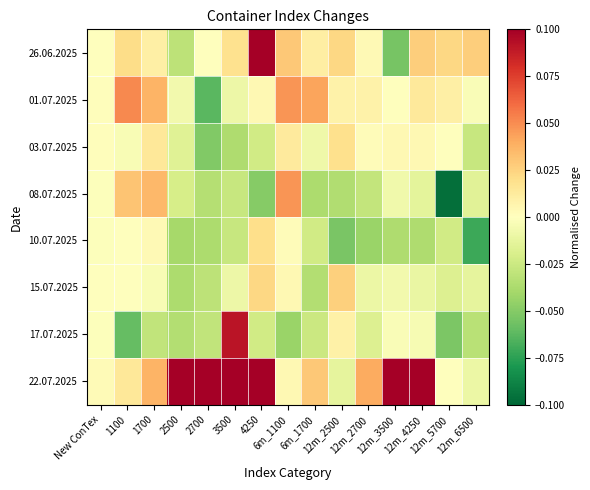

Reading left to right, transcribe all the data shown in this chart.

26.06.2025: New ConTex=0.0	1100=0.0	1700=0.0	2500=-0.0	2700=0.0	3500=0.0	4250=0.1	6m_1100=0.0	6m_1700=0.0	12m_2500=0.0	12m_2700=0.0	12m_3500=-0.1	12m_4250=0.0	12m_5700=0.0	12m_6500=0.0
01.07.2025: New ConTex=0.0	1100=0.1	1700=0.0	2500=-0.0	2700=-0.1	3500=-0.0	4250=0.0	6m_1100=0.0	6m_1700=0.0	12m_2500=0.0	12m_2700=0.0	12m_3500=0.0	12m_4250=0.0	12m_5700=0.0	12m_6500=-0.0
03.07.2025: New ConTex=0.0	1100=-0.0	1700=0.0	2500=-0.0	2700=-0.1	3500=-0.0	4250=-0.0	6m_1100=0.0	6m_1700=-0.0	12m_2500=0.0	12m_2700=0.0	12m_3500=0.0	12m_4250=0.0	12m_5700=0.0	12m_6500=-0.0
08.07.2025: New ConTex=-0.0	1100=0.0	1700=0.0	2500=-0.0	2700=-0.0	3500=-0.0	4250=-0.1	6m_1100=0.0	6m_1700=-0.0	12m_2500=-0.0	12m_2700=-0.0	12m_3500=-0.0	12m_4250=-0.0	12m_5700=-0.1	12m_6500=-0.0
10.07.2025: New ConTex=-0.0	1100=0.0	1700=0.0	2500=-0.0	2700=-0.0	3500=-0.0	4250=0.0	6m_1100=0.0	6m_1700=-0.0	12m_2500=-0.1	12m_2700=-0.0	12m_3500=-0.0	12m_4250=-0.0	12m_5700=-0.0	12m_6500=-0.1
15.07.2025: New ConTex=0.0	1100=0.0	1700=-0.0	2500=-0.0	2700=-0.0	3500=-0.0	4250=0.0	6m_1100=0.0	6m_1700=-0.0	12m_2500=0.0	12m_2700=-0.0	12m_3500=-0.0	12m_4250=-0.0	12m_5700=-0.0	12m_6500=-0.0
17.07.2025: New ConTex=-0.0	1100=-0.1	1700=-0.0	2500=-0.0	2700=-0.0	3500=0.1	4250=-0.0	6m_1100=-0.0	6m_1700=-0.0	12m_2500=0.0	12m_2700=-0.0	12m_3500=-0.0	12m_4250=-0.0	12m_5700=-0.1	12m_6500=-0.0
22.07.2025: New ConTex=0.0	1100=0.0	1700=0.0	2500=0.2	2700=0.1	3500=0.2	4250=0.4	6m_1100=0.0	6m_1700=0.0	12m_2500=-0.0	12m_2700=0.0	12m_3500=0.2	12m_4250=0.3	12m_5700=0.0	12m_6500=-0.0